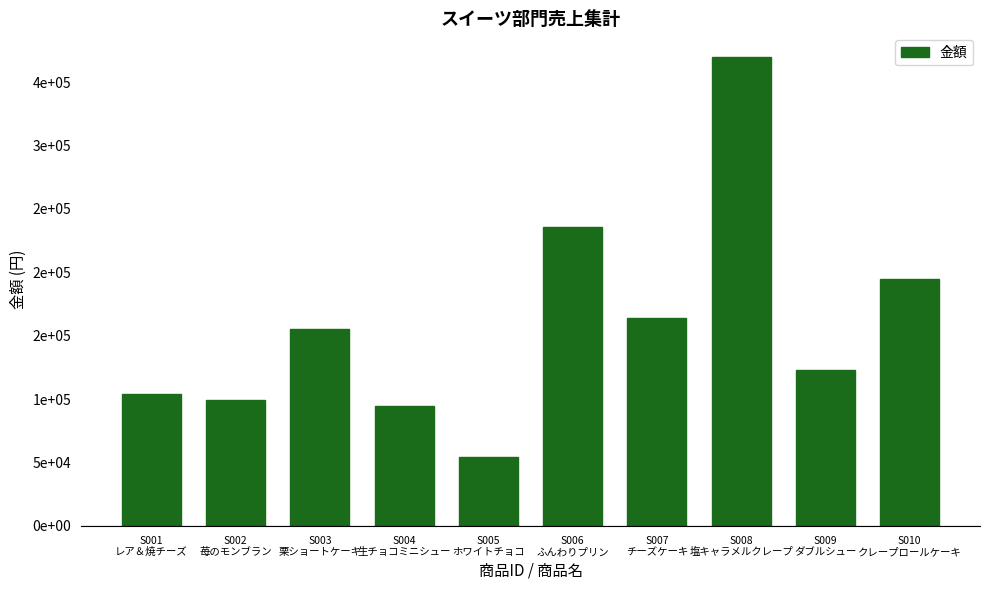

Are the bars horizontal?

No